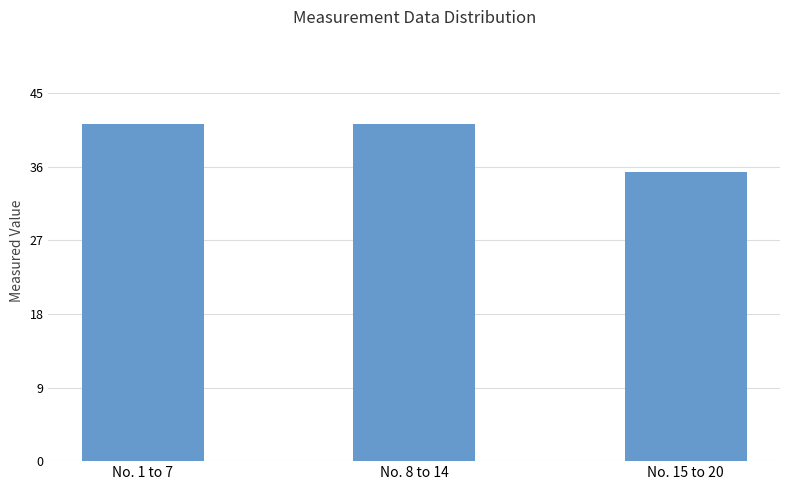

What is the difference between the maximum and minimum values?

5.9